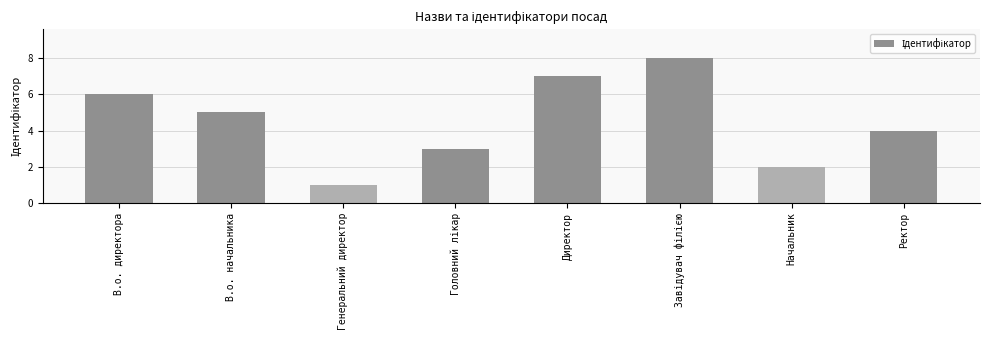

Reading right to left, what are all the values shown in this chart?

4	2	8	7	3	1	5	6